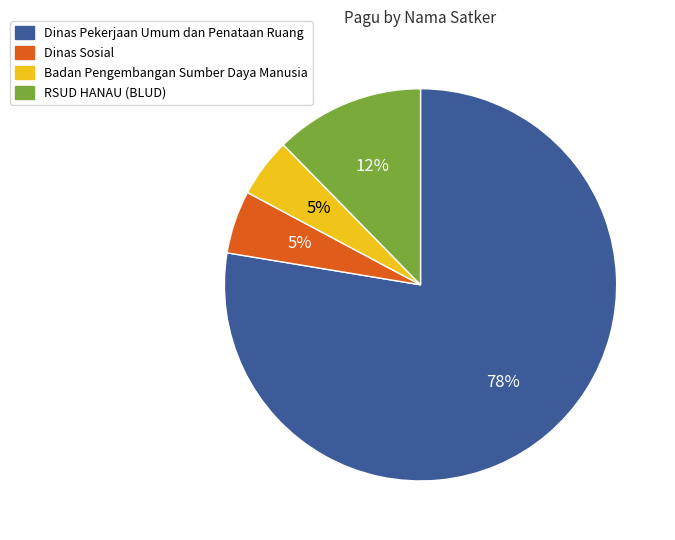

To the nearest percent, what is the average slice percentage?

25%